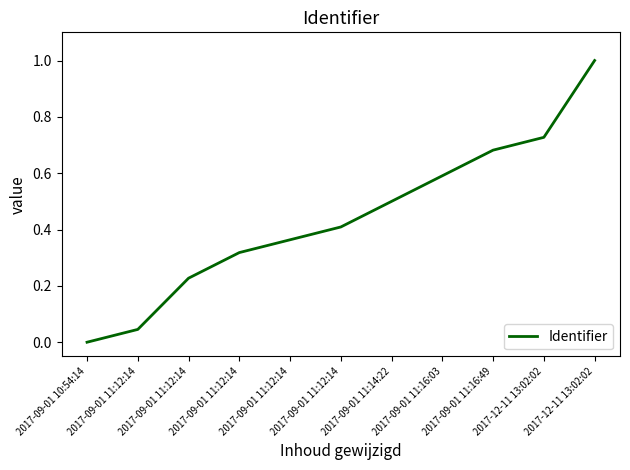

Which label corresponds to the smallest value in the chart?

2017-09-01 10:54:14